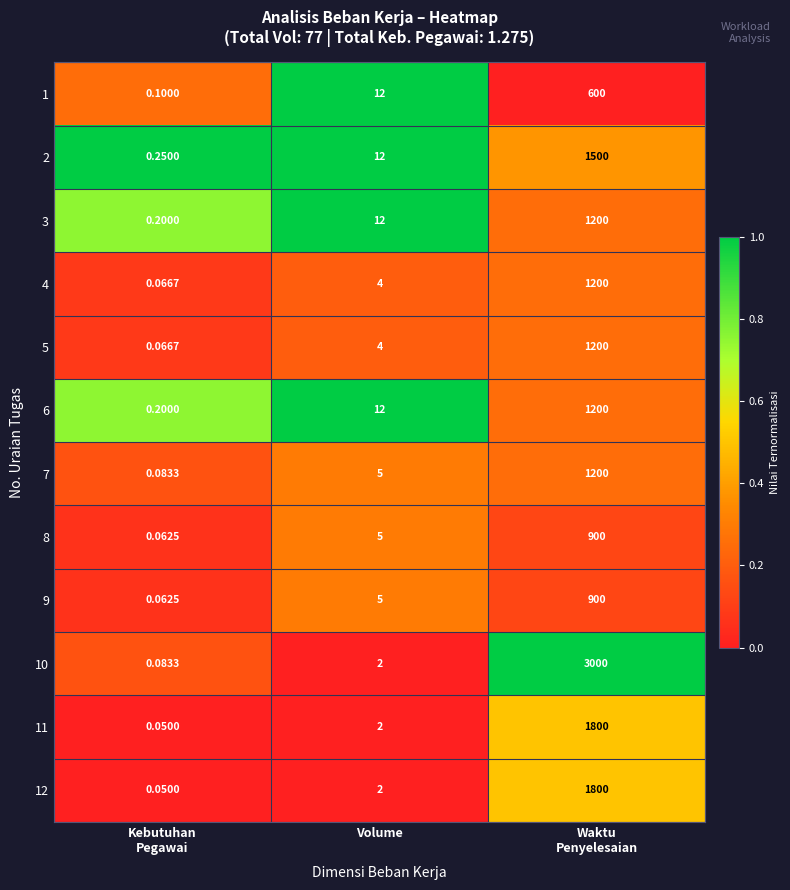

Where is 11 nearest to the value 900?

Volume